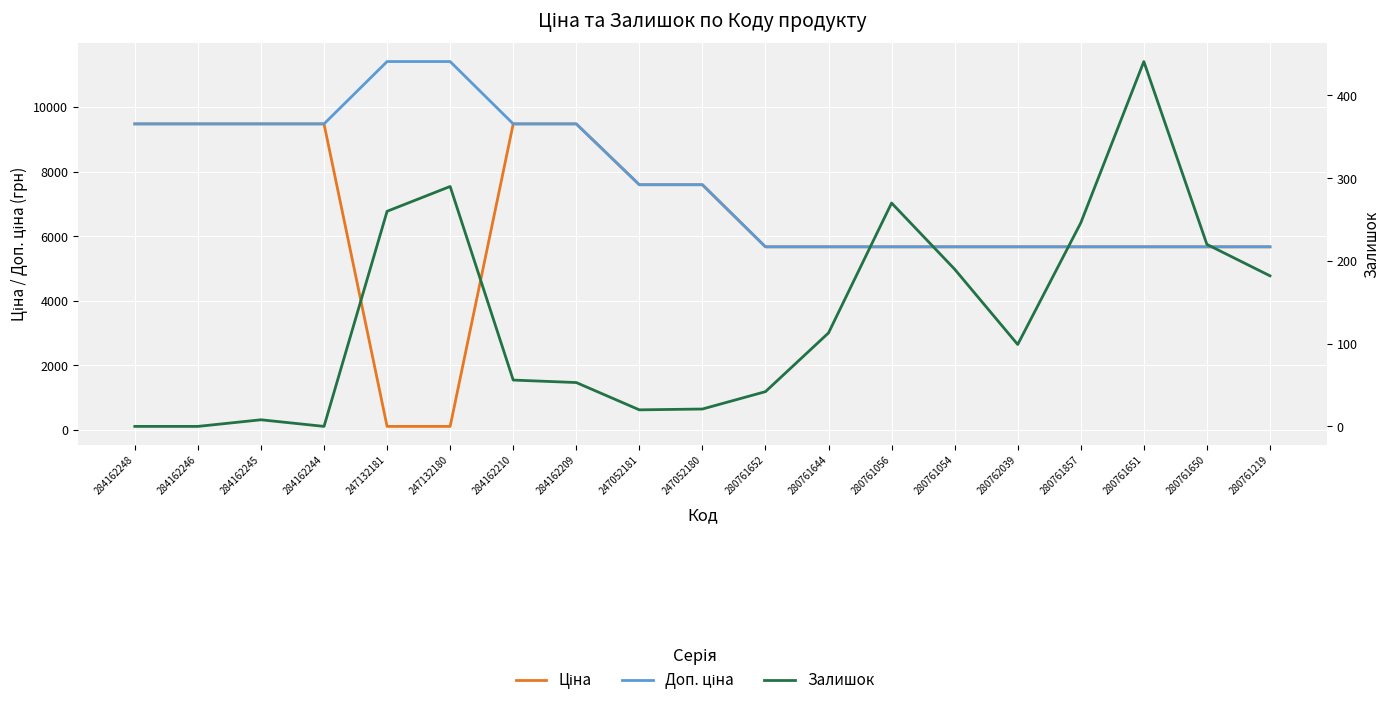

Is it true that Залишок equals 182.0 at 280761219?

True